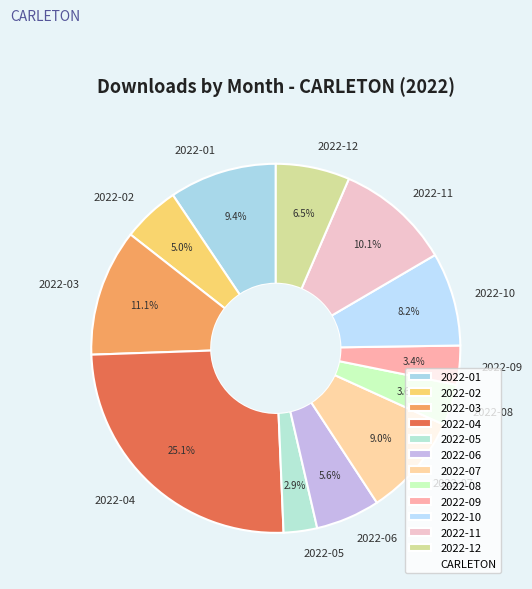

What percentage do 2022-07 and 2022-02 together represent?

14.0%